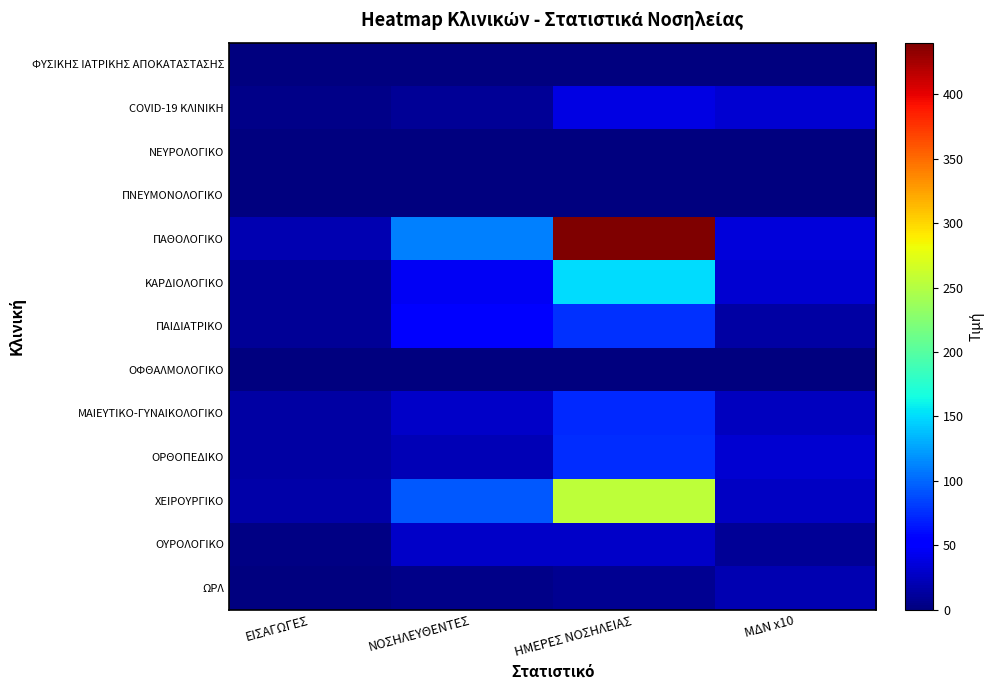

What is the maximum value shown in the chart?

440